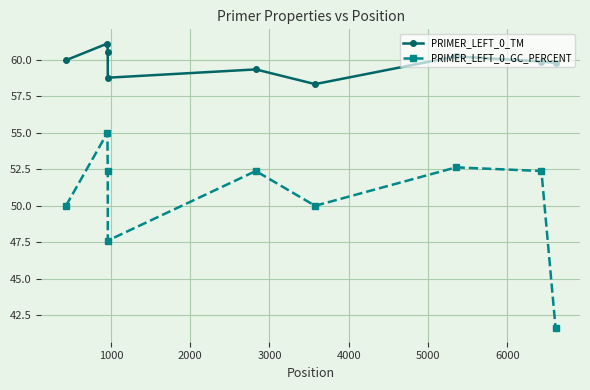

True or false: PRIMER_LEFT_0_GC_PERCENT and PRIMER_LEFT_0_TM cross at least once.

False